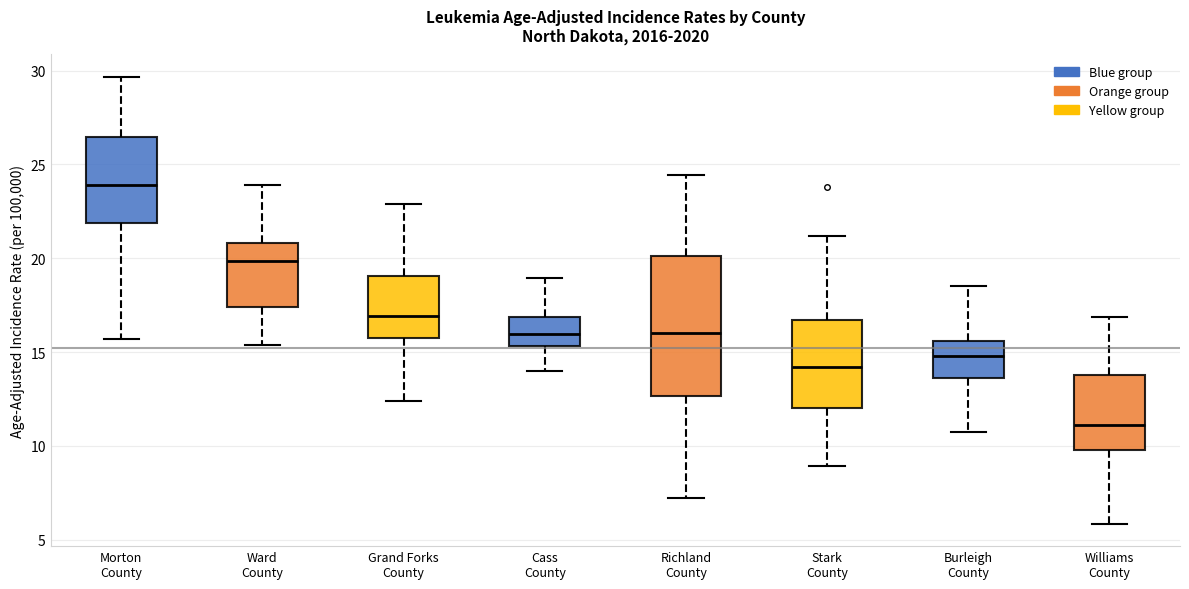

Reading left to right, transcribe this box plot: for each box, give where its median line is, the range the box spans, and where its two whiskers end, as read against the y-axis. The values are not printed on the chart, so give them approximately, as read against the axis.

Morton County: median 24.0, box 22.0 to 26.5, whiskers 15.5 to 29.5
Ward County: median 20.0, box 17.5 to 21.0, whiskers 15.5 to 24.0
Grand Forks County: median 17.0, box 15.5 to 19.0, whiskers 12.5 to 23.0
Cass County: median 16.0, box 15.5 to 17.0, whiskers 14.0 to 19.0
Richland County: median 16.0, box 12.5 to 20.0, whiskers 7.0 to 24.5
Stark County: median 14.0, box 12.0 to 16.5, whiskers 9.0 to 21.0
Burleigh County: median 15.0, box 13.5 to 15.5, whiskers 10.5 to 18.5
Williams County: median 11.0, box 10.0 to 14.0, whiskers 6.0 to 17.0